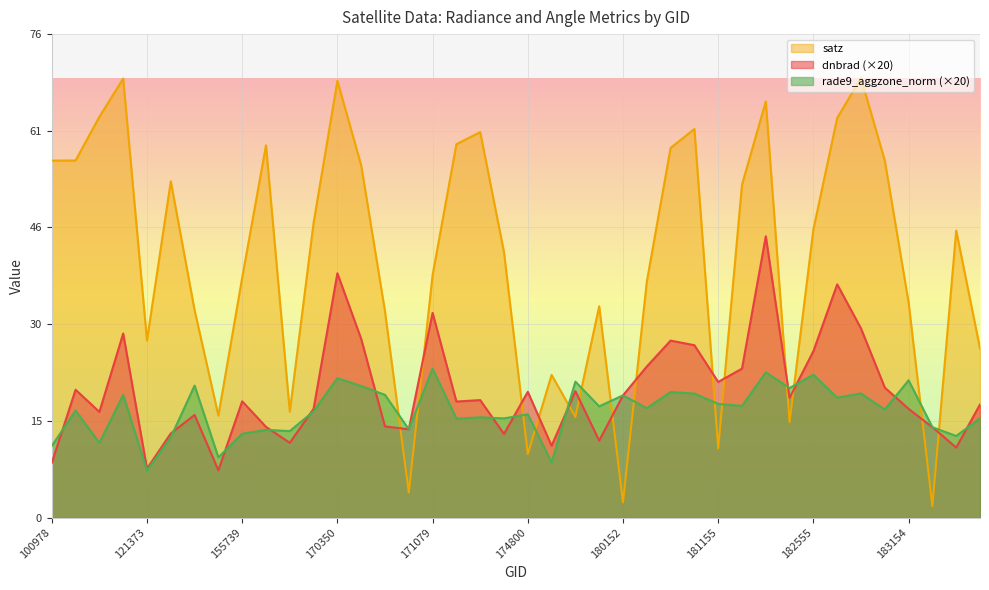

Which series has the largest range (max minus min)?

satz